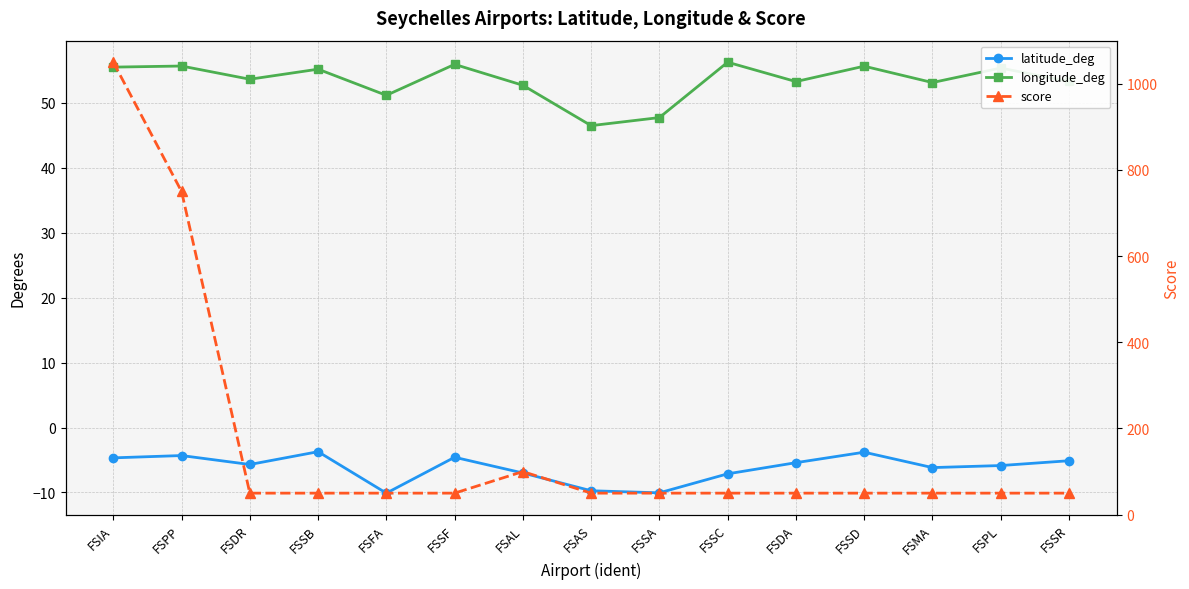

Where is longitude_deg nearest to the value 51?

FSFA